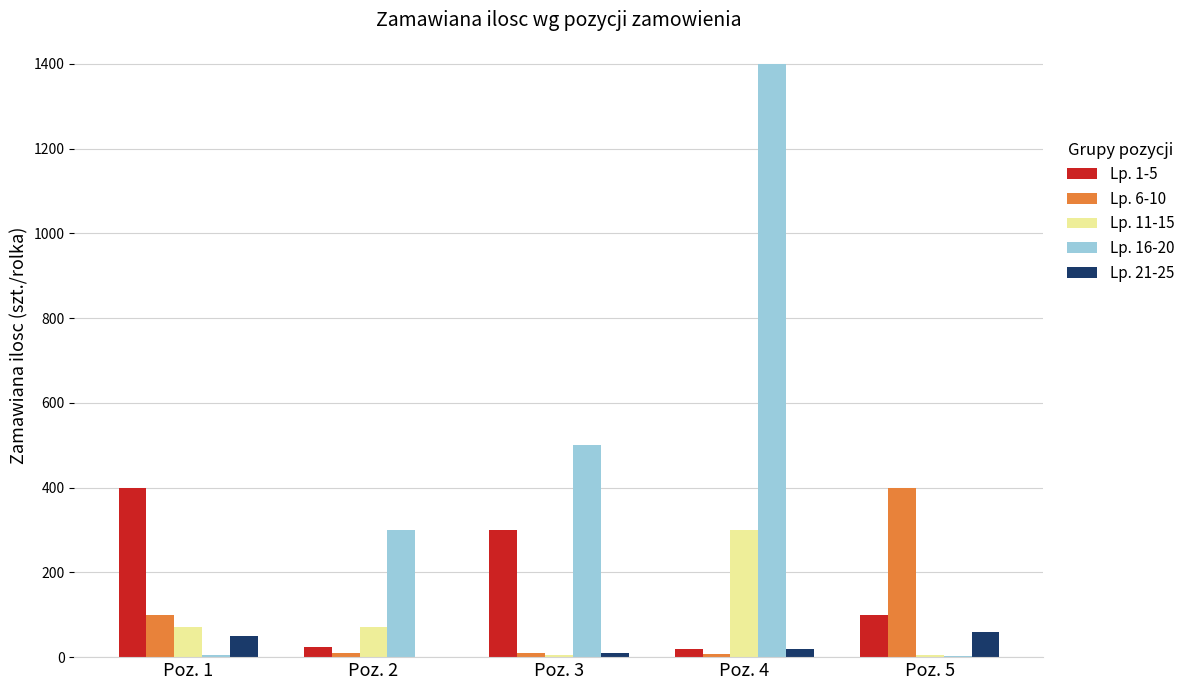

At which category is the sum across all series the highest?

Poz. 4